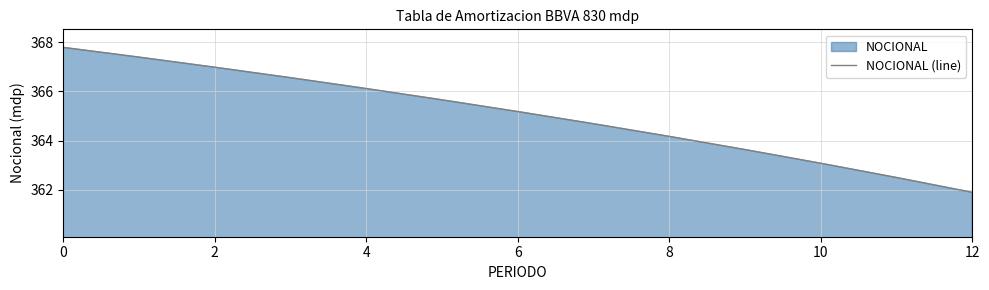

What is the difference between the maximum and minimum values?

5.9